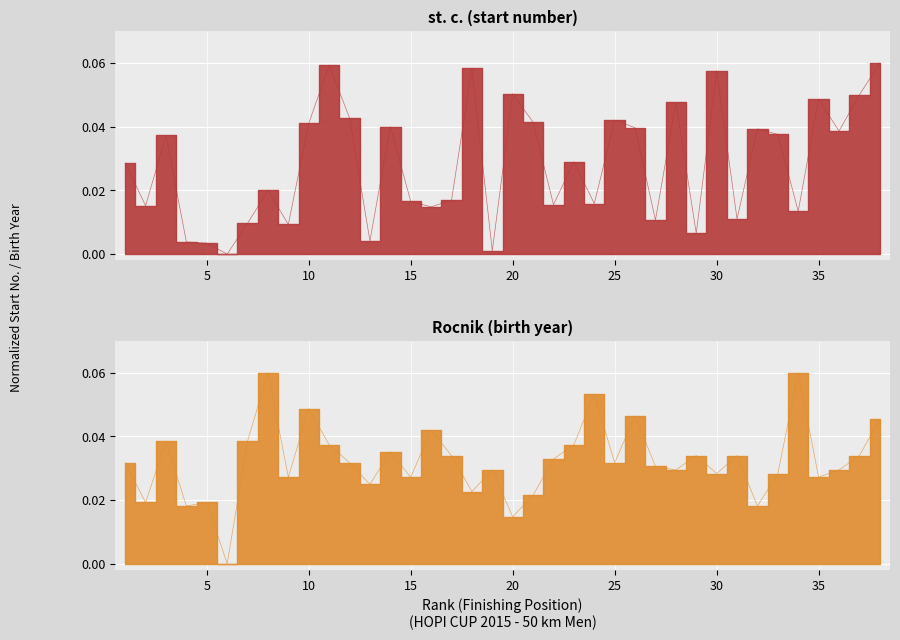

Count the Rocnik values in the range 0 to 1.

38